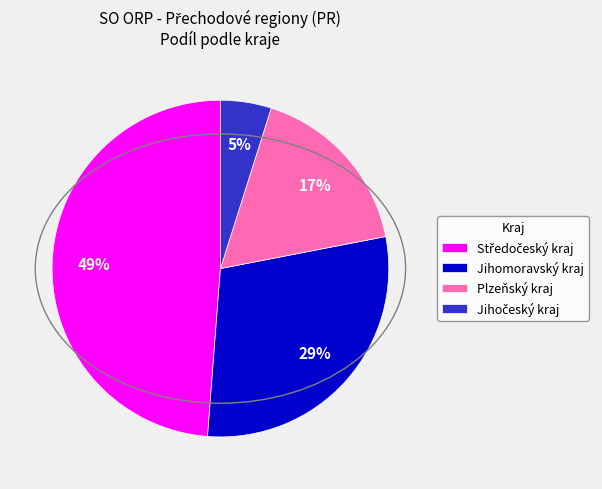

To the nearest percent, what is the difference between the largest and smallest slice percentages?

44%